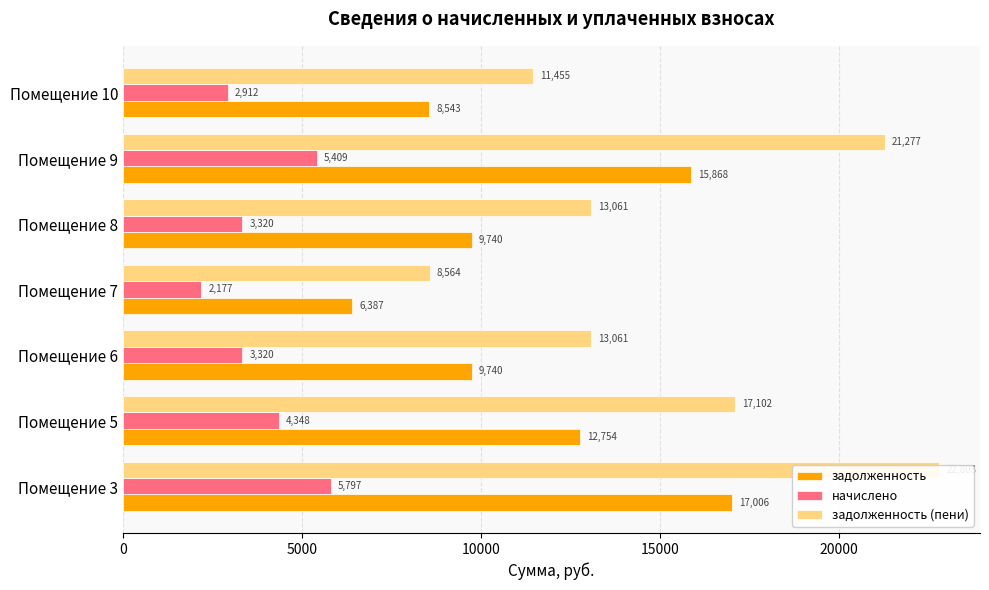

At how many categories does at least one series exceed 13876?

3